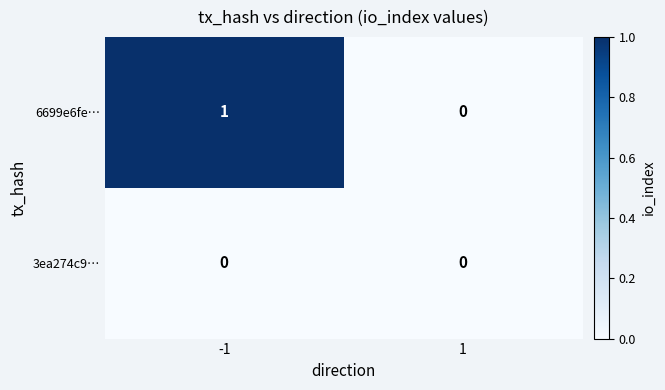

Is the value of 3ea274c9… at 1 greater than the value of 6699e6fe… at -1?

No